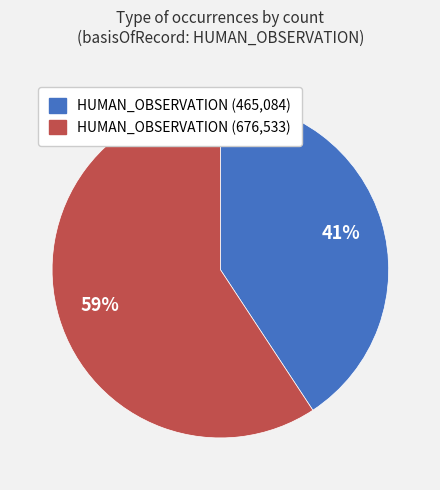

To the nearest percent, what is the average slice percentage?

50%